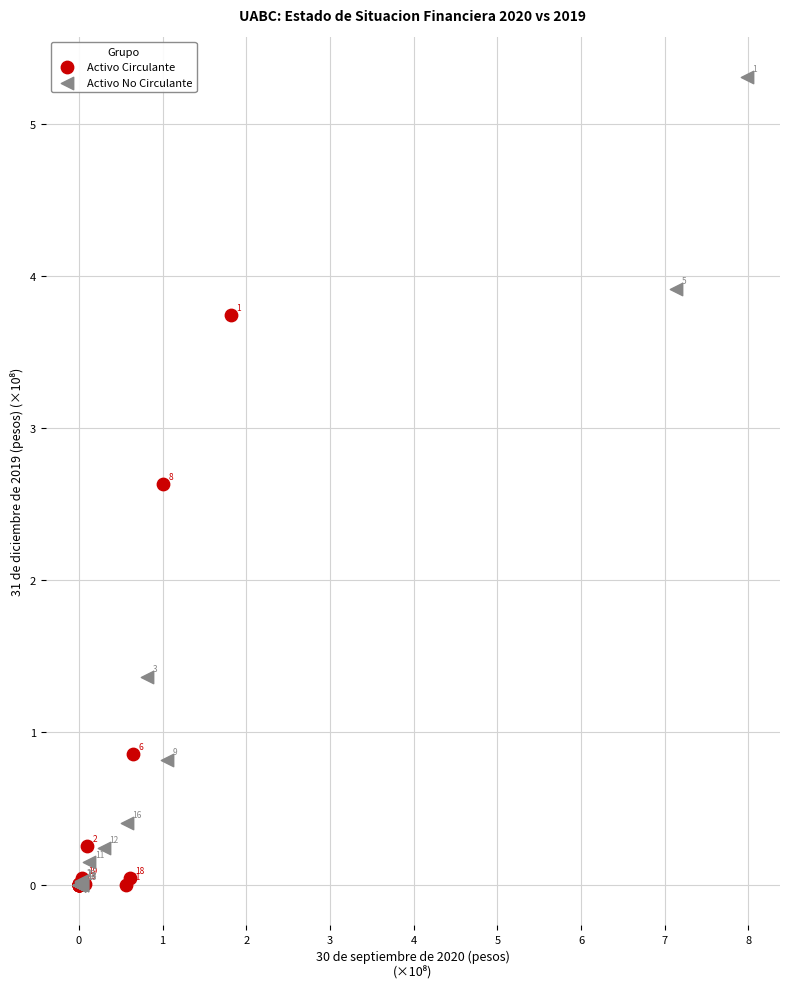

Which series has the widest spread of Y values?

Activo No Circulante